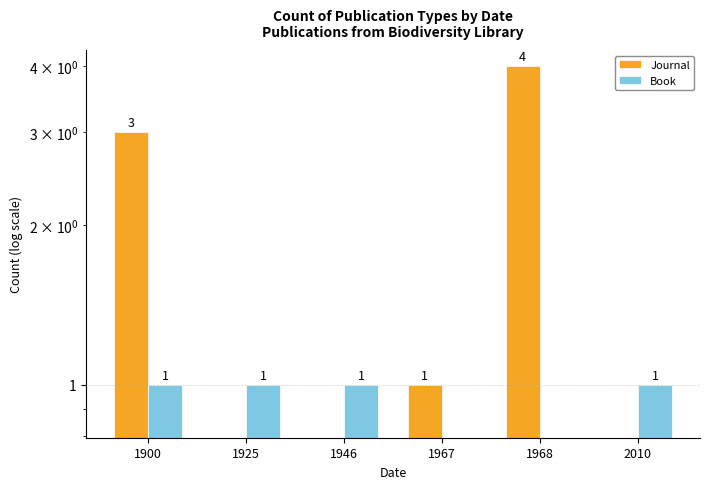

What is the value of the Book bar at the 2nd from the left?

1